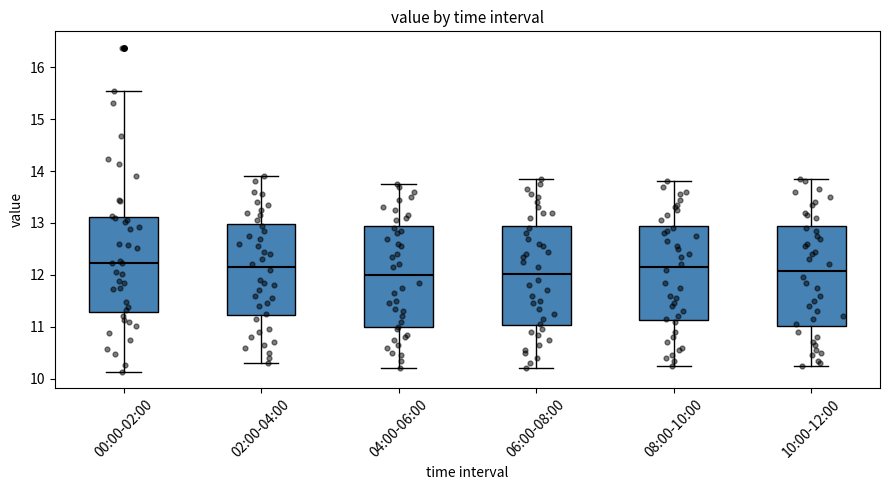

Reading left to right, transcribe this box plot: for each box, give where its median line is, the range the box spans, and where its two whiskers end, as read against the y-axis. The values are not printed on the chart, so give them approximately, as read against the axis.

00:00-02:00: median 12.2, box 11.3 to 13.1, whiskers 10.1 to 15.6
02:00-04:00: median 12.2, box 11.2 to 13.0, whiskers 10.3 to 13.9
04:00-06:00: median 12.0, box 11.0 to 12.9, whiskers 10.2 to 13.8
06:00-08:00: median 12.0, box 11.0 to 13.0, whiskers 10.2 to 13.9
08:00-10:00: median 12.2, box 11.1 to 12.9, whiskers 10.3 to 13.8
10:00-12:00: median 12.1, box 11.0 to 13.0, whiskers 10.3 to 13.9